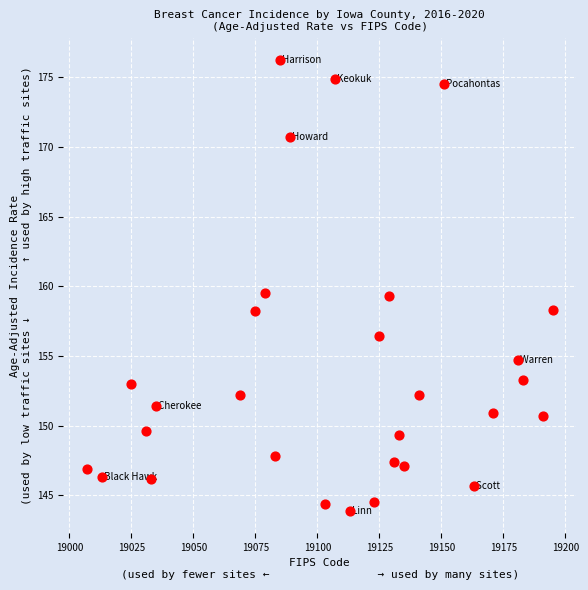

What is the range of X values (max minus min)?

188.0